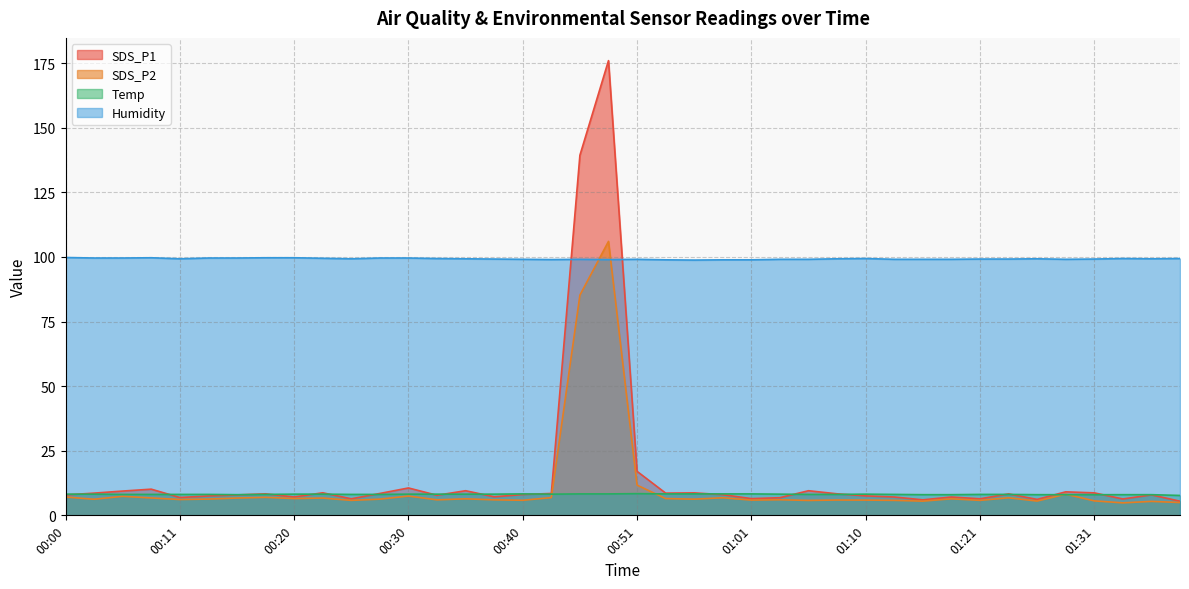

What is the total value across all series at 00:03?

122.6